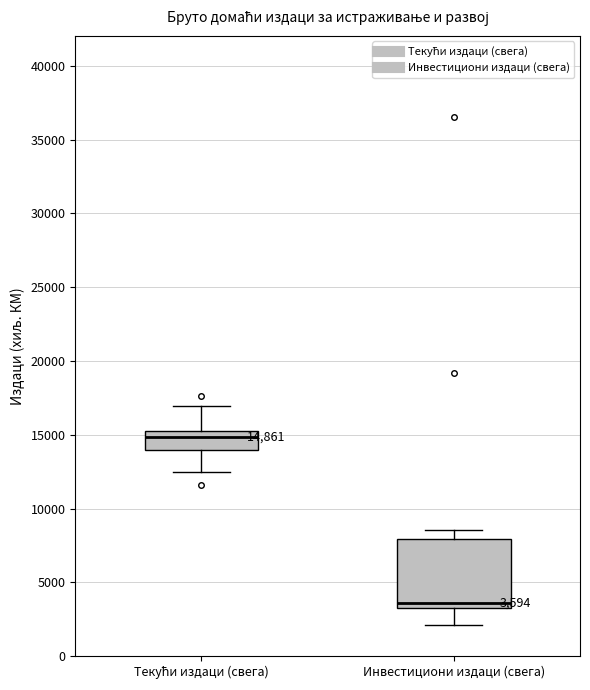

Which box has the lowest median line?

Инвестициони издаци (свега)